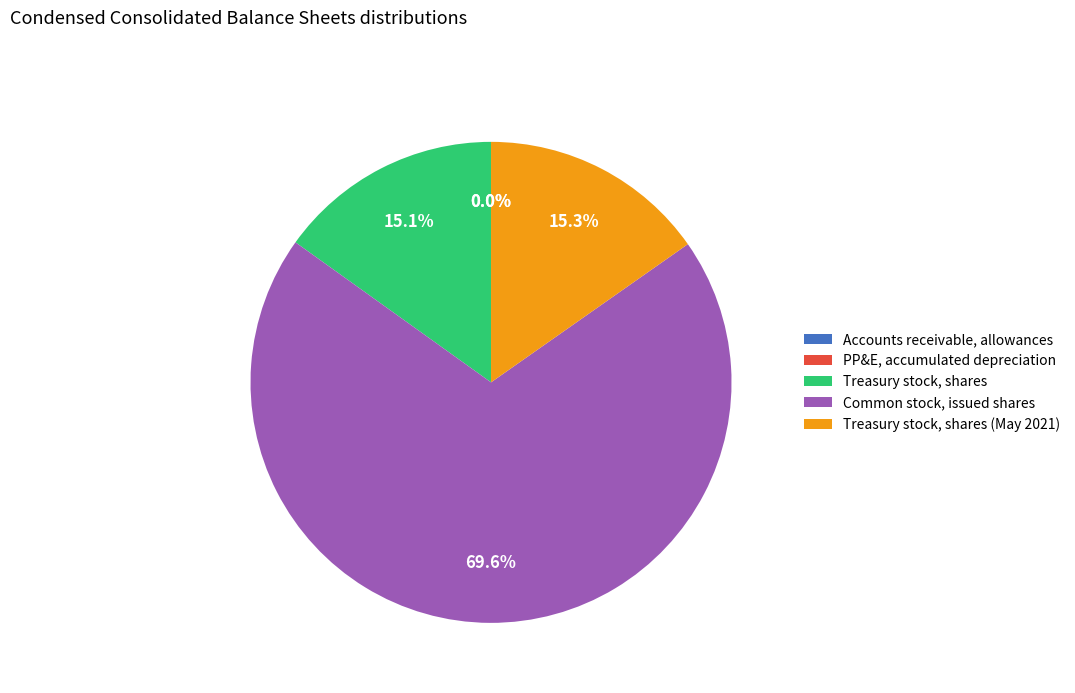

To the nearest percent, what is the average slice percentage?

20%